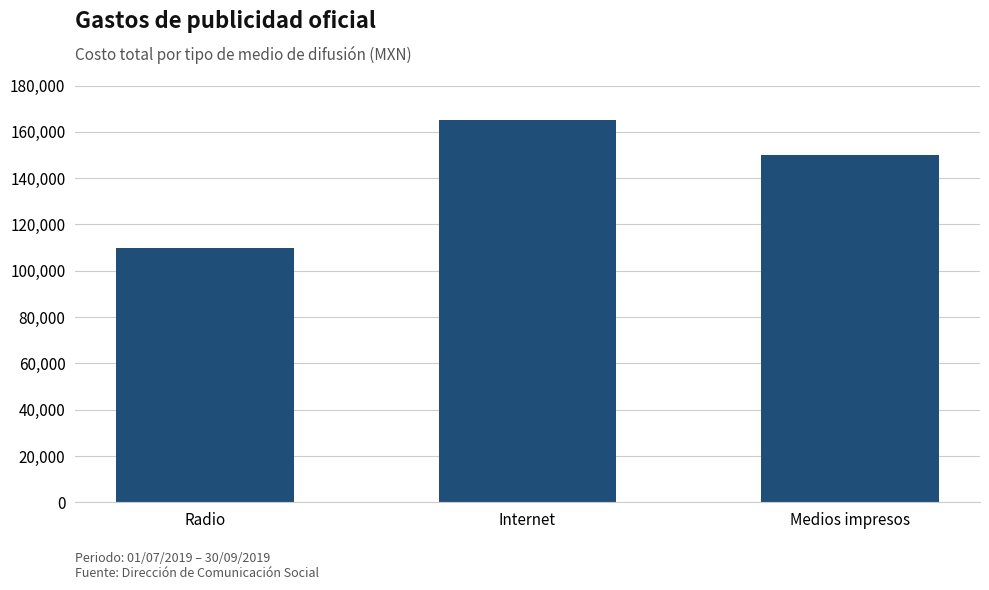

List the labels in order of value, smallest first.

Radio, Medios impresos, Internet